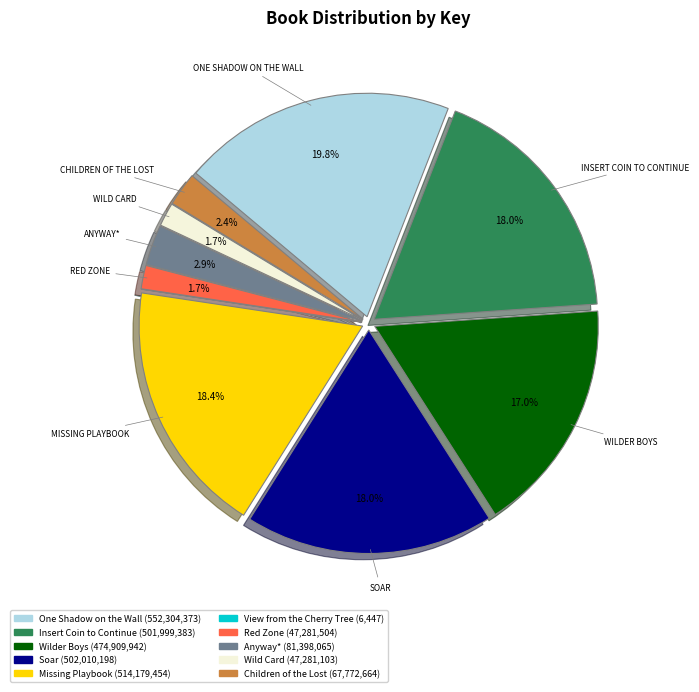

Is there any slice that represents more than half of the pie?

No